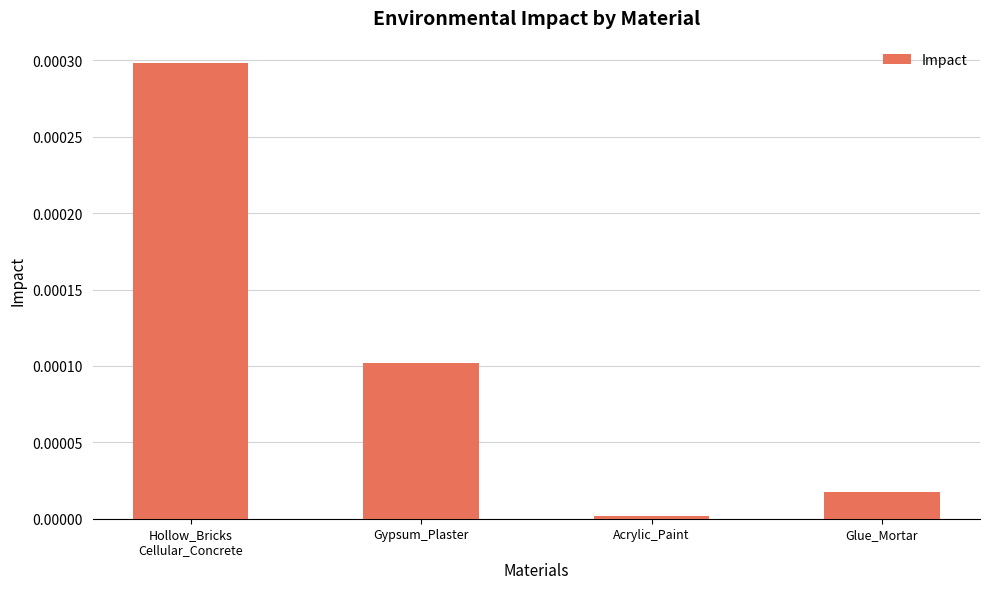

Rank the categories by value from lowest to highest.

Acrylic_Paint, Glue_Mortar, Gypsum_Plaster, Hollow_Bricks
Cellular_Concrete